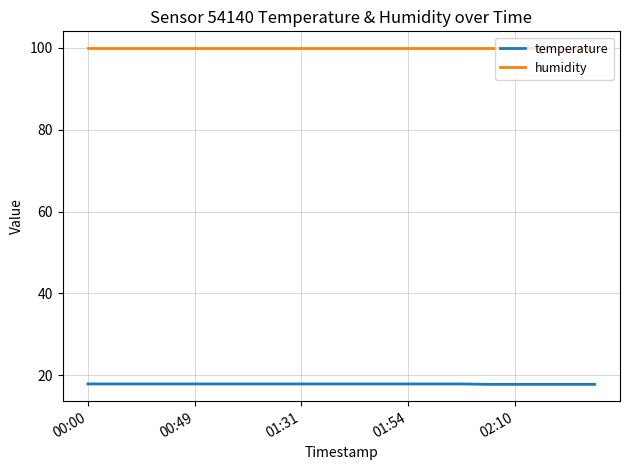

Which series has the largest range (max minus min)?

temperature